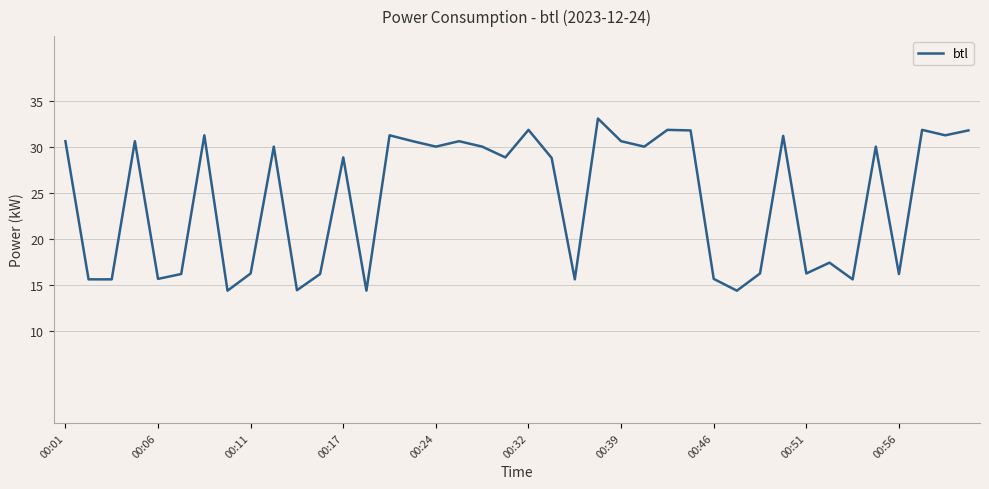

What is the difference between the maximum and minimum values?

18.7